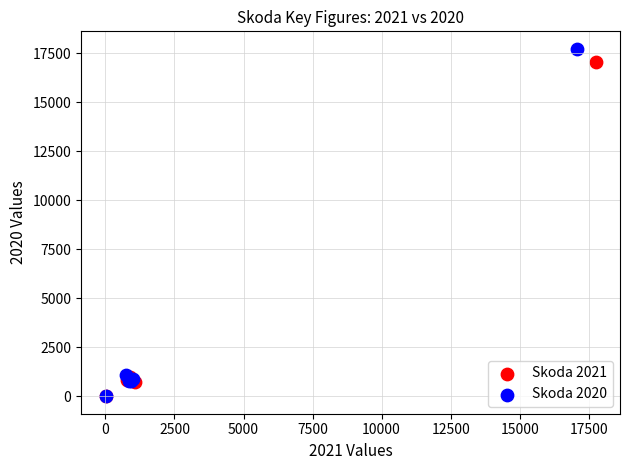

What are all the series names shown in the legend?

Skoda 2021, Skoda 2020